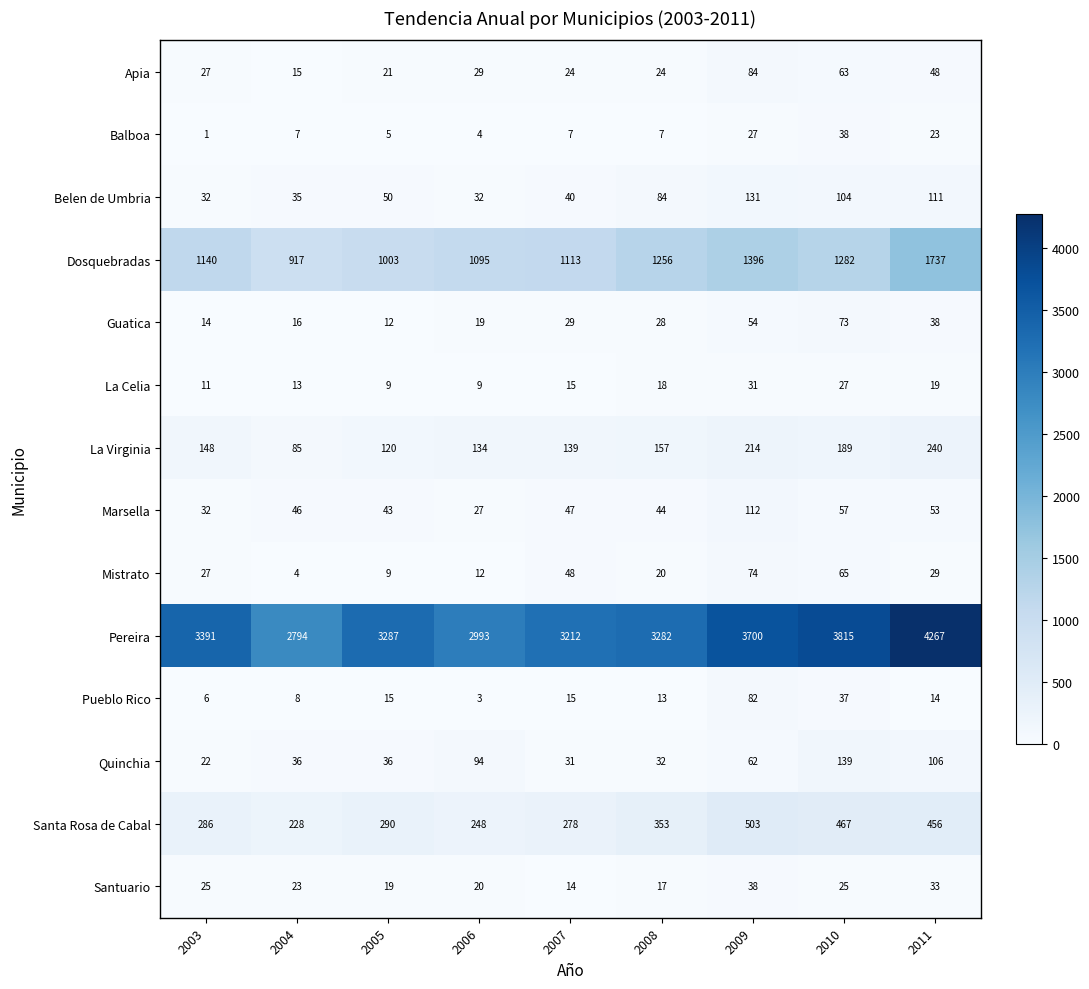

The value of Belen de Umbria at 2008 is 84. True or false?

True